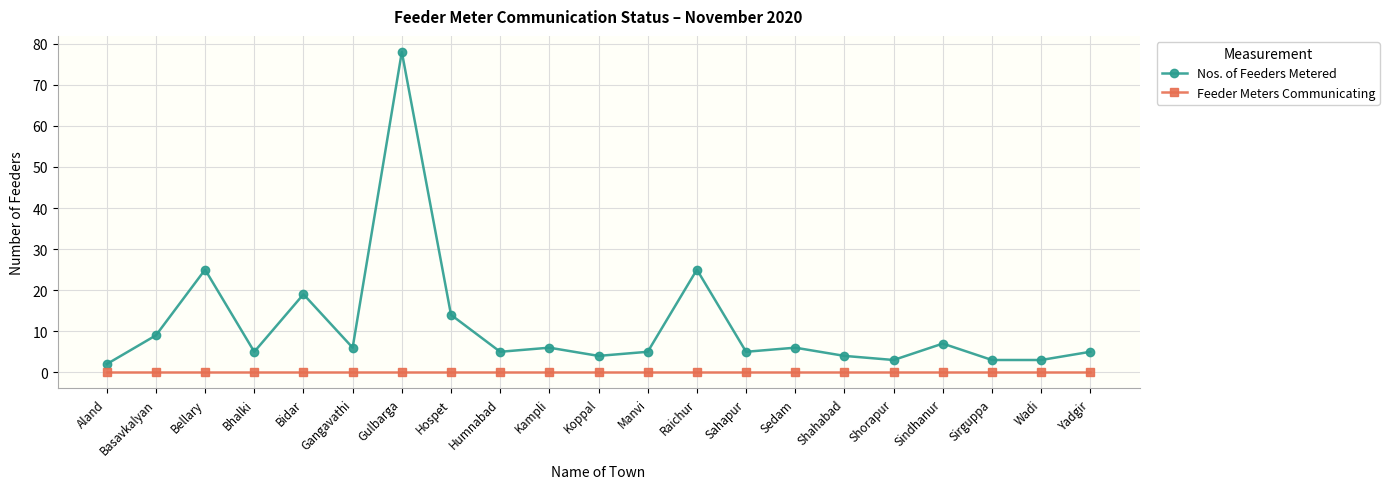

Does the chart display data point markers on the line(s)?

Yes